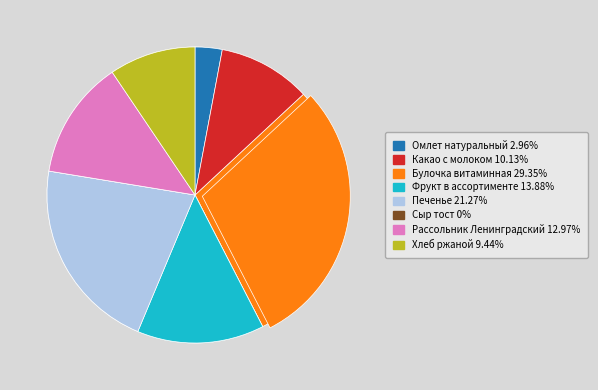

What percentage do Фрукт в ассортименте and Булочка витаминная together represent?

43.2%